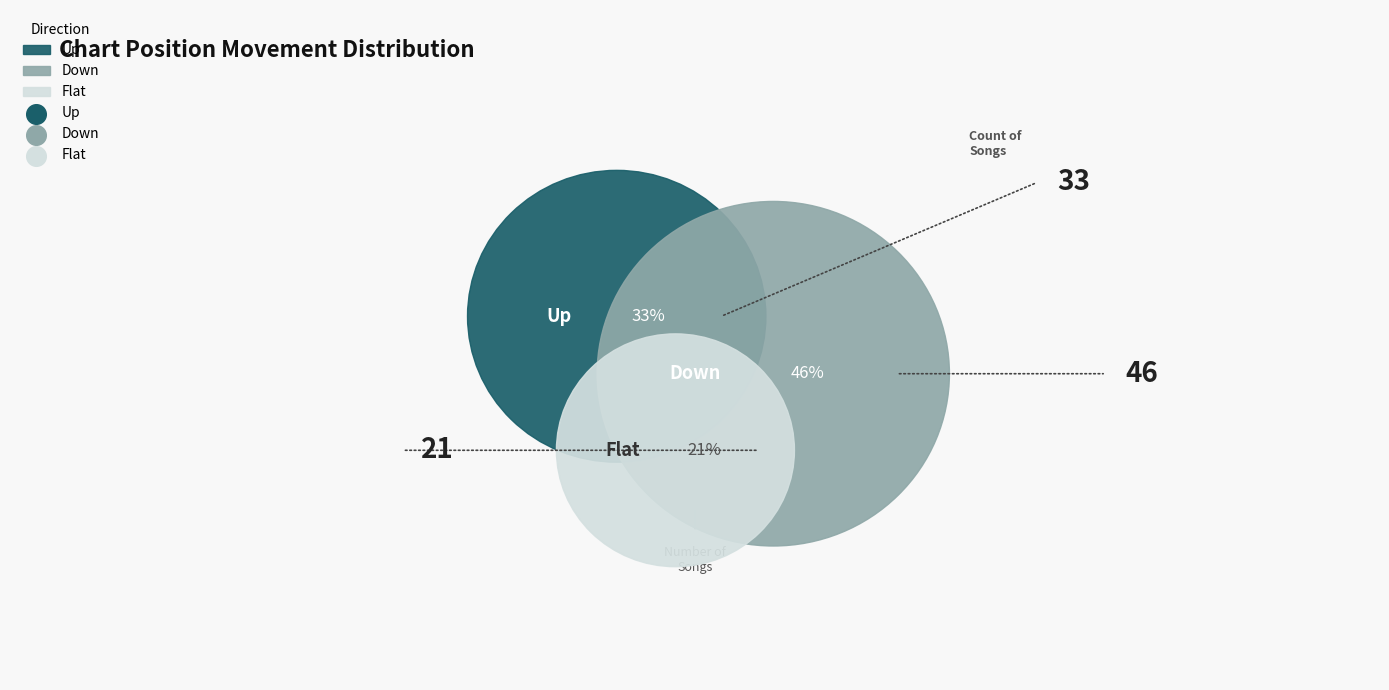

Does down represent more than half of the total?

No